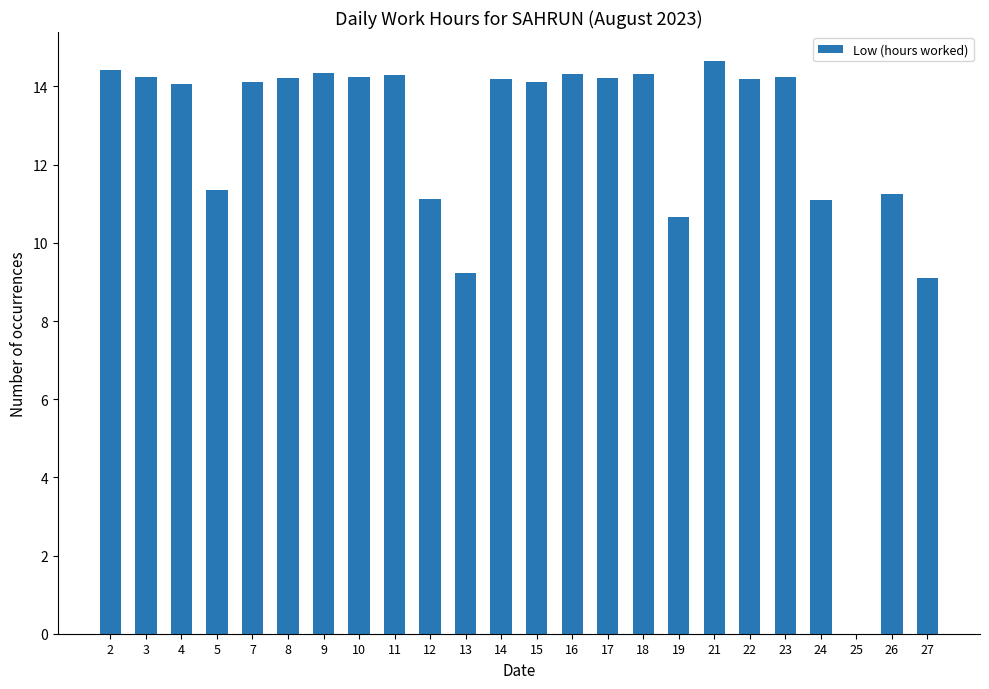

Are the bars grouped side by side (vs. stacked)?

No